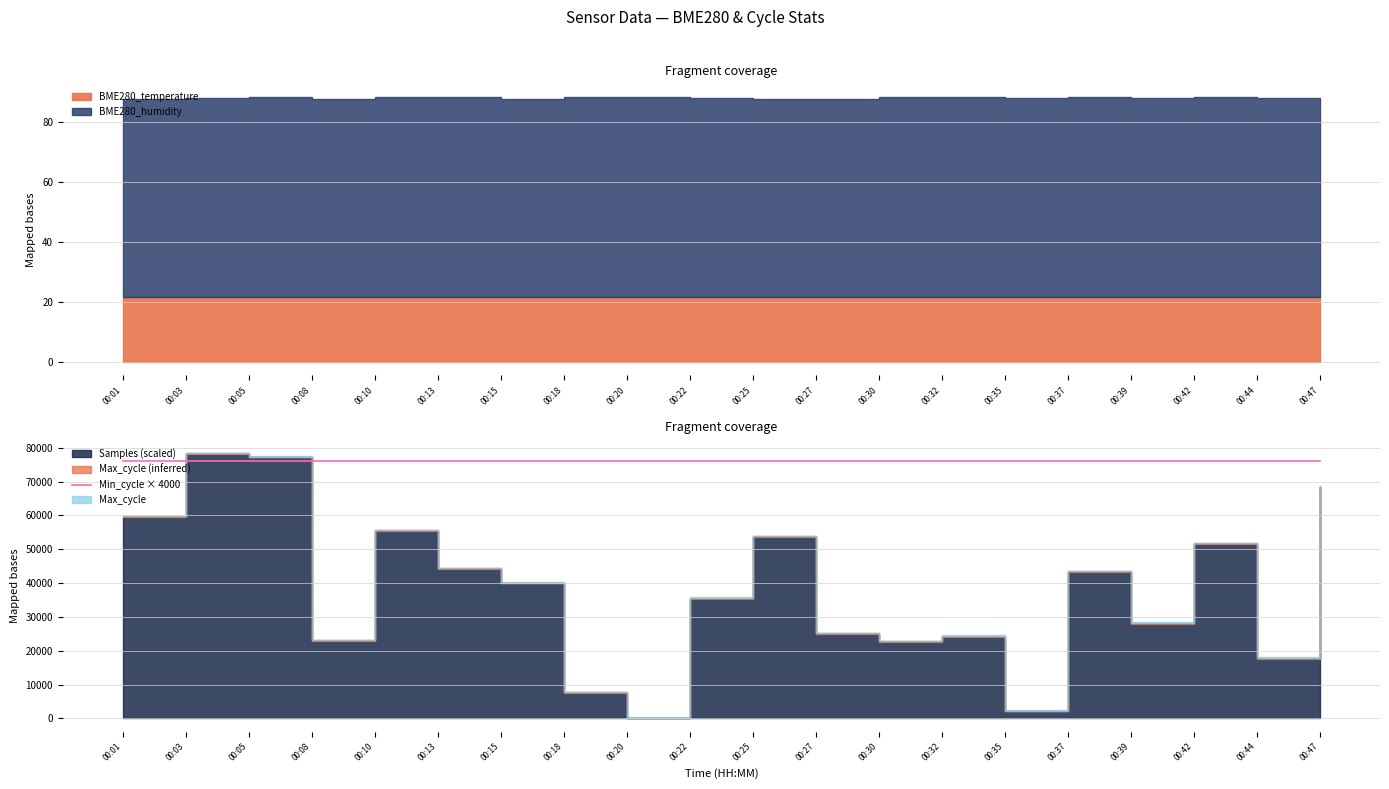

What is the sum of the BME280_humidity values at 00:27 and 00:08?

131.7